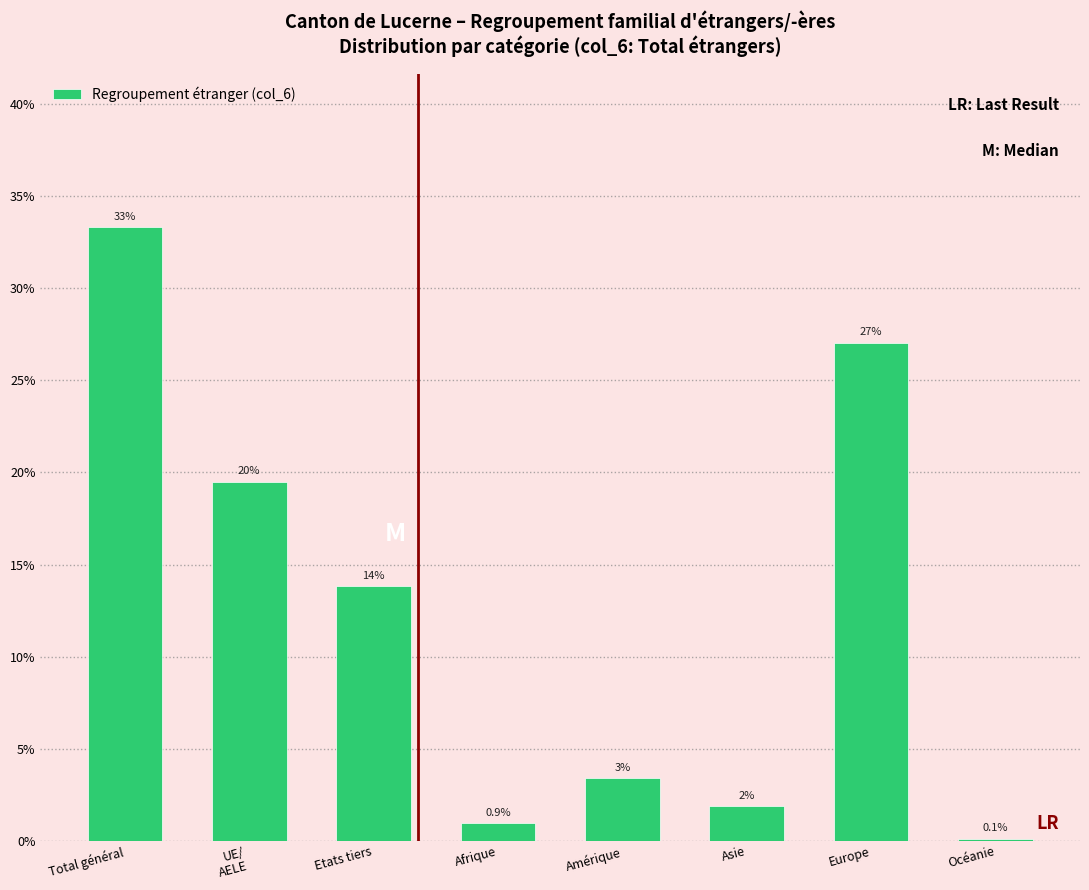

Are the bars horizontal?

No